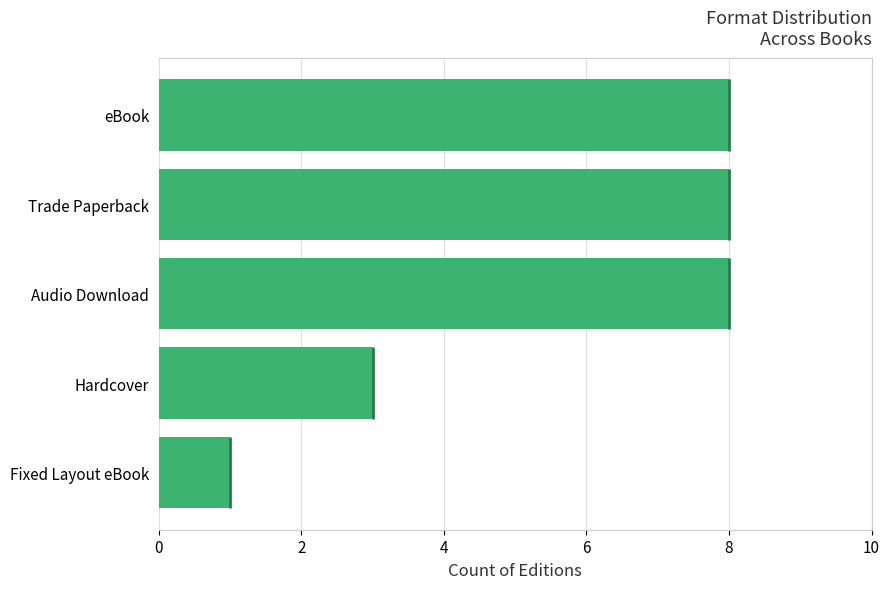

How many bars are there in total?

5